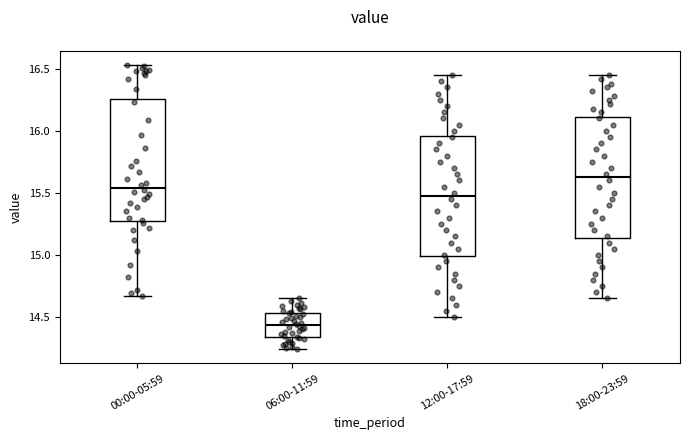

Where does the lower whisker of the box for 06:00-11:59 end on the y-axis? The values are not printed on the chart, so give them approximately, as read against the axis.

14.25